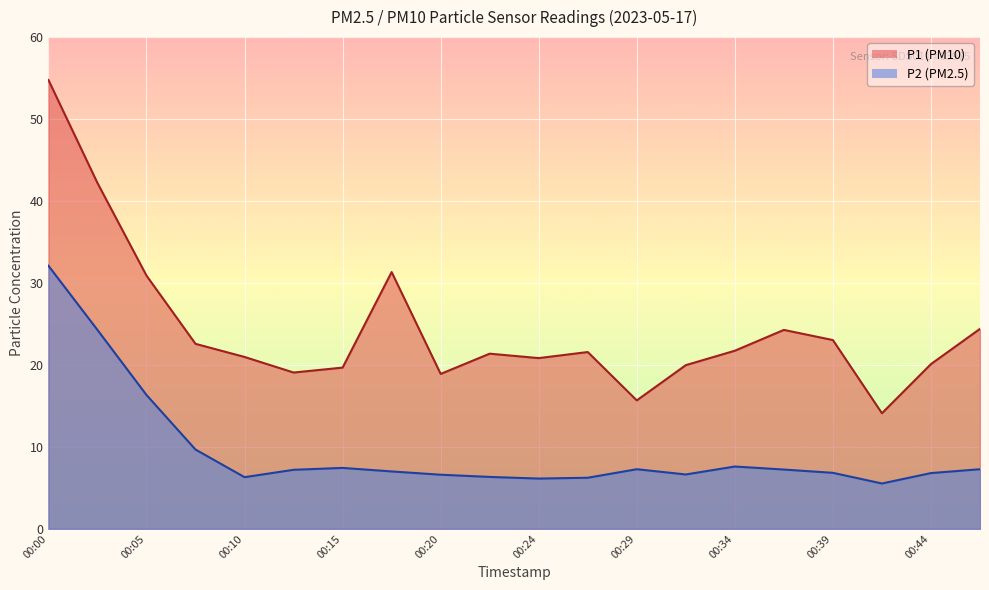

How many lines are shown in the chart?

2